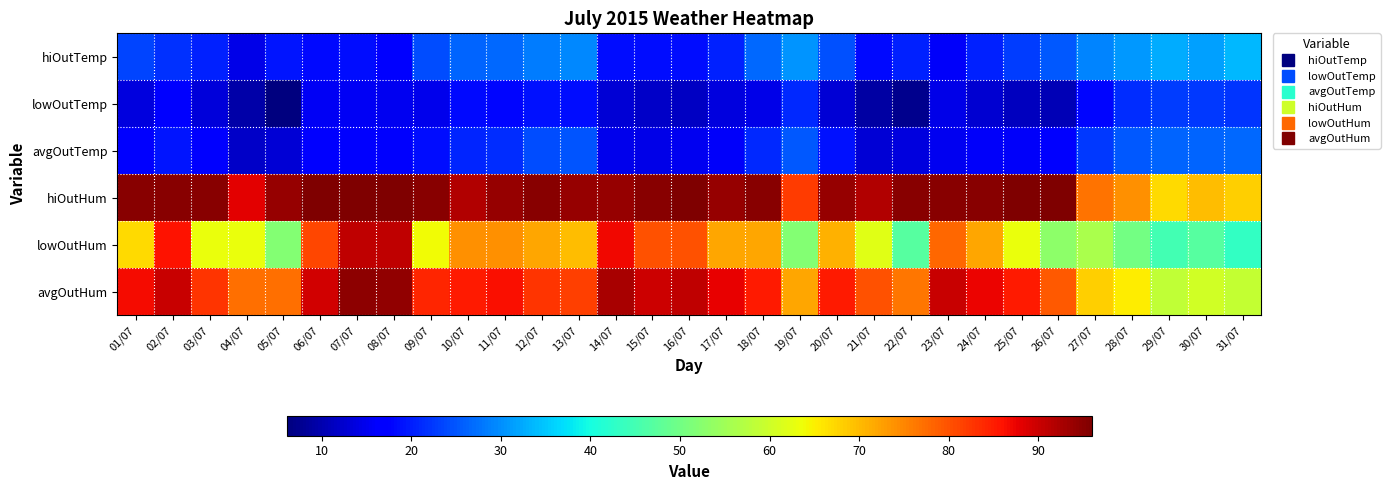

Between 21/07 and 24/07, which is larger?

24/07